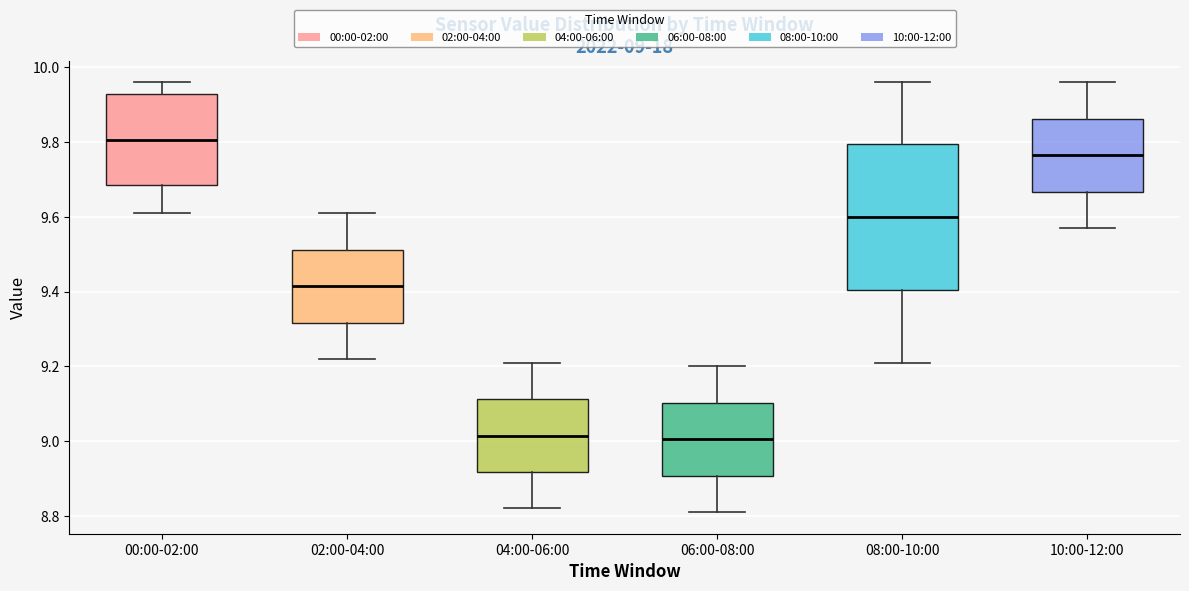

Comparing the boxes themselves (not the whiskers), which one is the tallest?

08:00-10:00